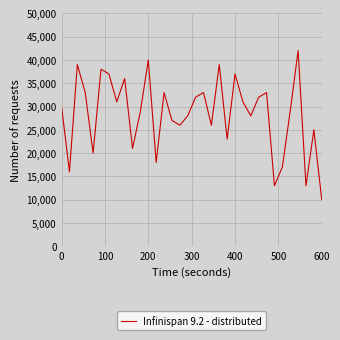

How many interior local valleys (lower than both neighbors) does the data have?

11